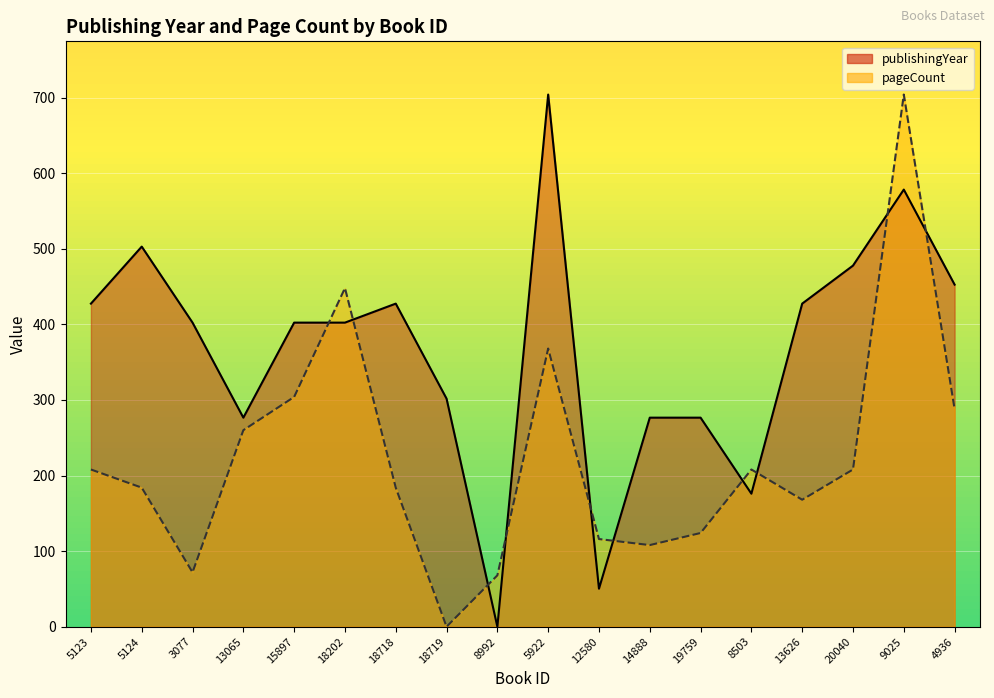

Reading left to right, list all the values displayed in this chart.

publishingYear: 5123=427.4	5124=502.9	3077=402.3	13065=276.6	15897=402.3	18202=402.3	18718=427.4	18719=301.7	8992=0.0	5922=704.0	12580=50.3	14888=276.6	19759=276.6	8503=176.0	13626=427.4	20040=477.7	9025=578.3	4936=452.6
pageCount: 5123=208.0	5124=184.0	3077=72.0	13065=260.0	15897=304.0	18202=448.0	18718=184.0	18719=0.0	8992=68.0	5922=368.0	12580=116.0	14888=108.0	19759=124.0	8503=208.0	13626=168.0	20040=208.0	9025=704.0	4936=288.0